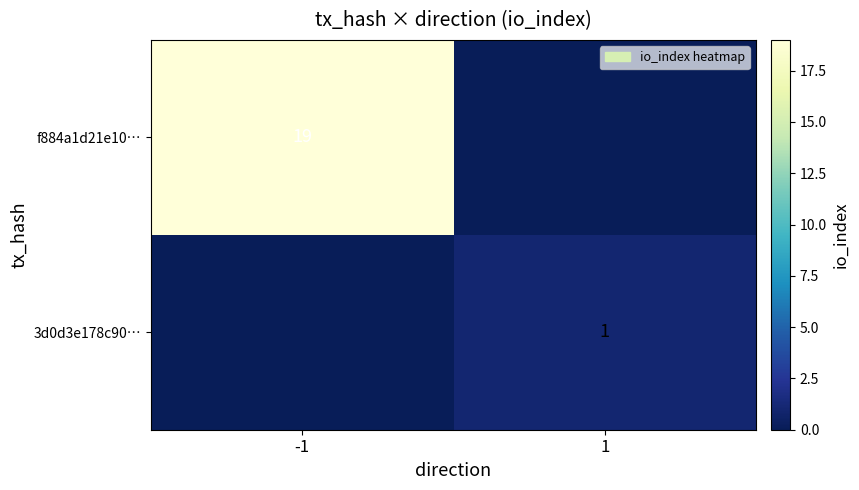

True or false: f884a1d21e10… has a value of 29 at -1.

False